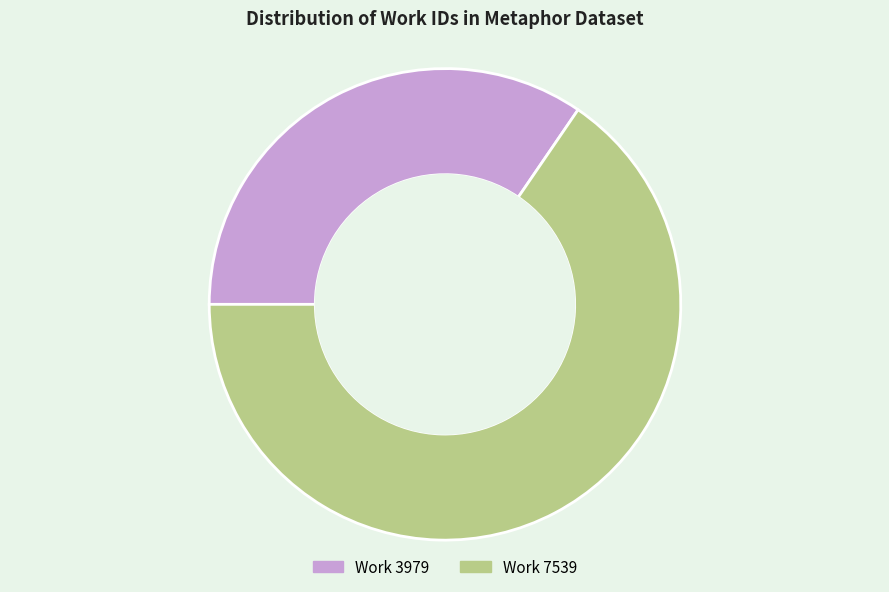

Which slice is the smallest?

Work 3979